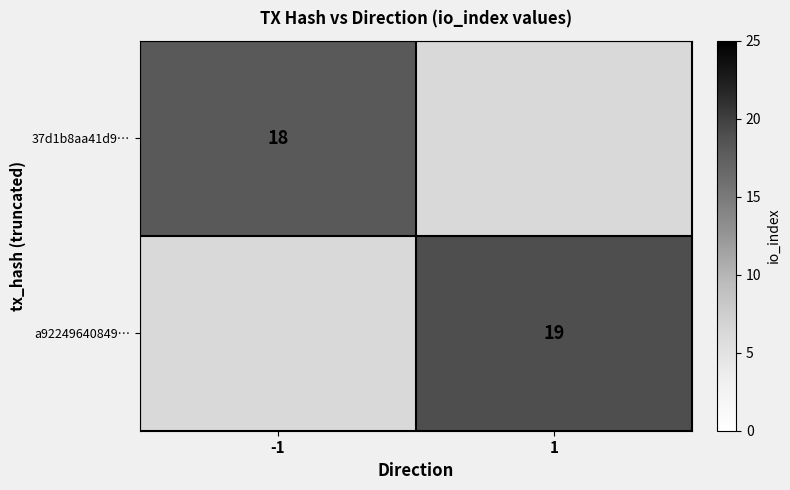

The 37d1b8aa41d9… series shows 18 at -1. True or false?

True